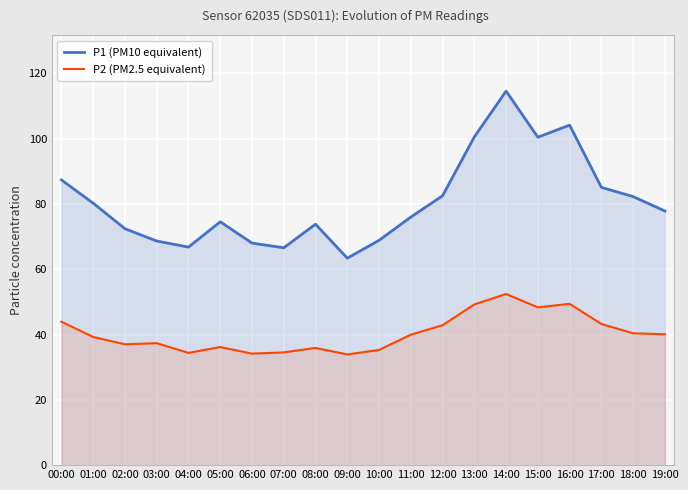

Which label corresponds to the smallest value in the chart?

09:00